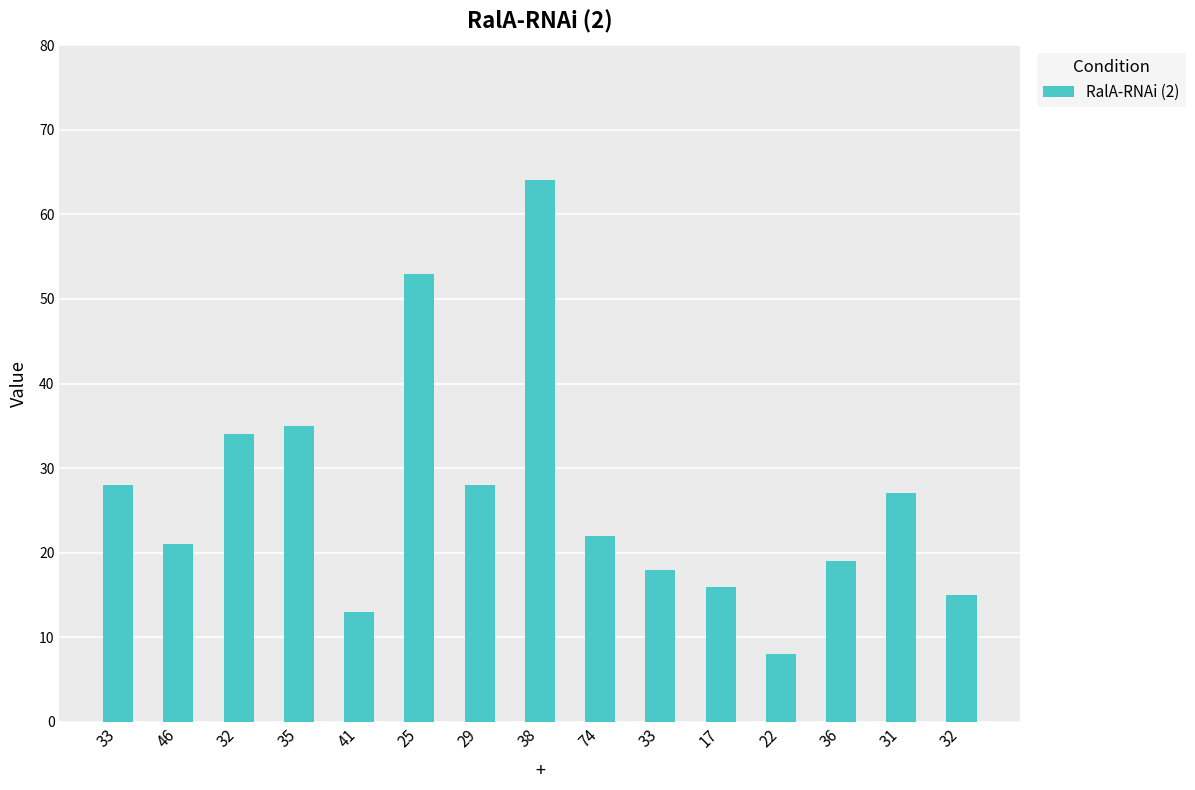

How many bars are there in total?

15